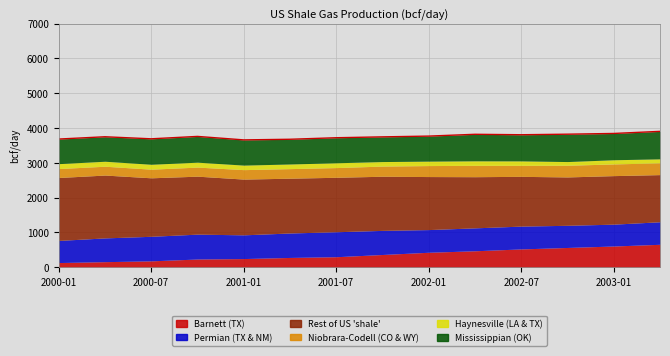

What is the sum of the values at 11 and 2002-07?

7502